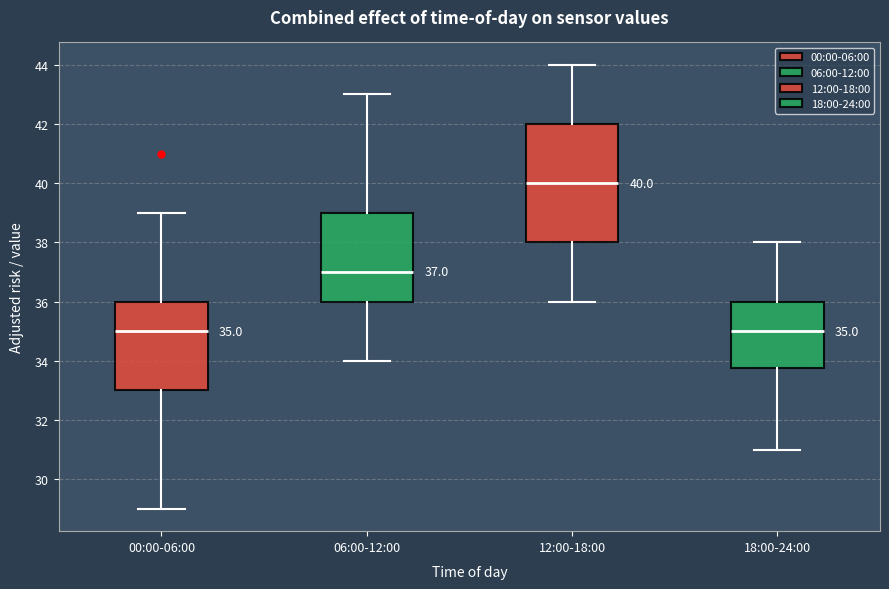

Which box is the tallest, from its lower edge to its upper edge?

12:00-18:00